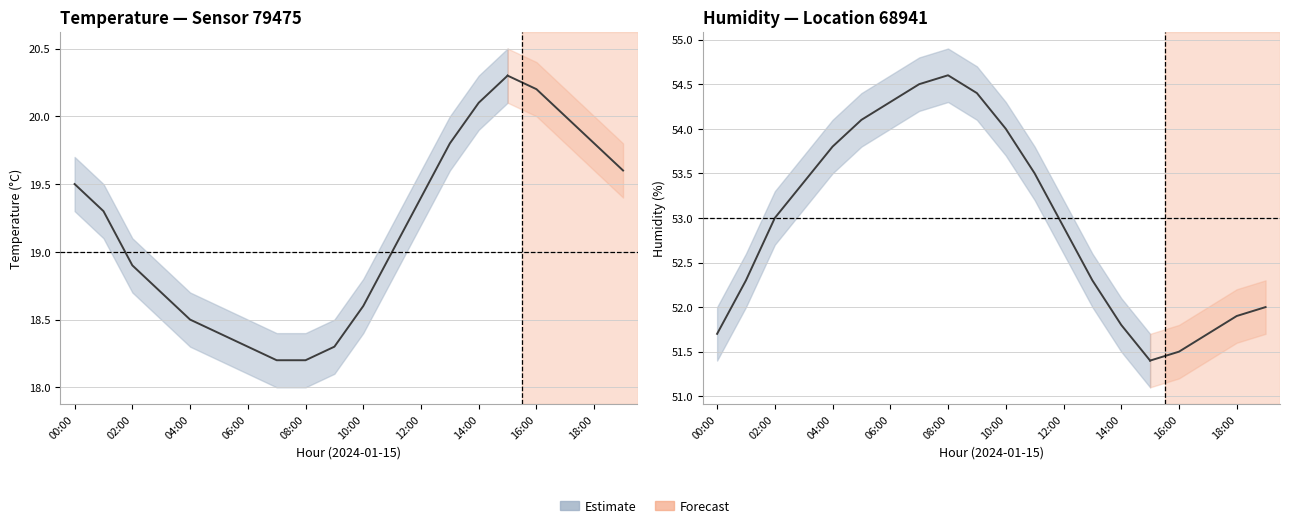

True or false: the data shows 21.0 at 00:00.

False